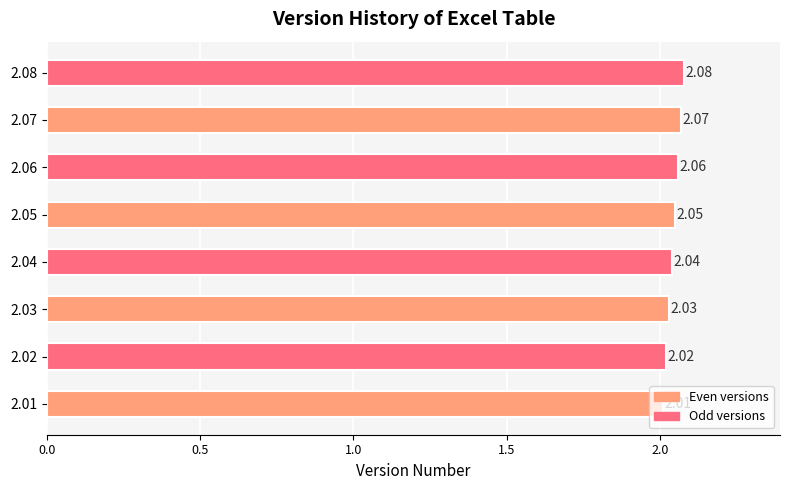

Count the number of categories in the chart.

8